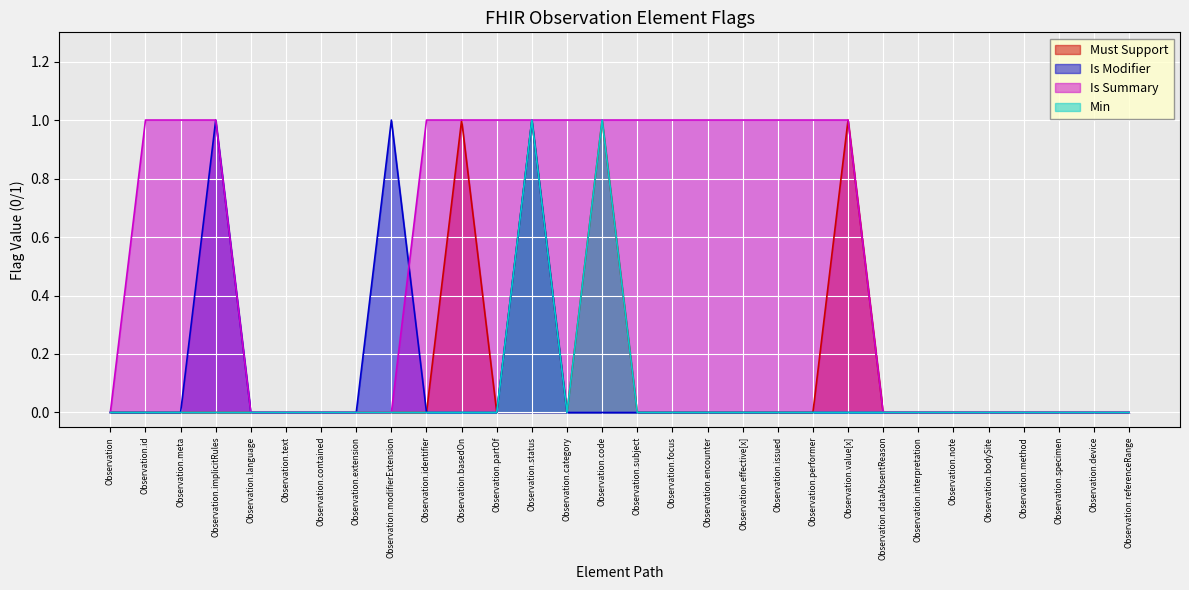

What is the label of the 16th point from the right?

Observation.code